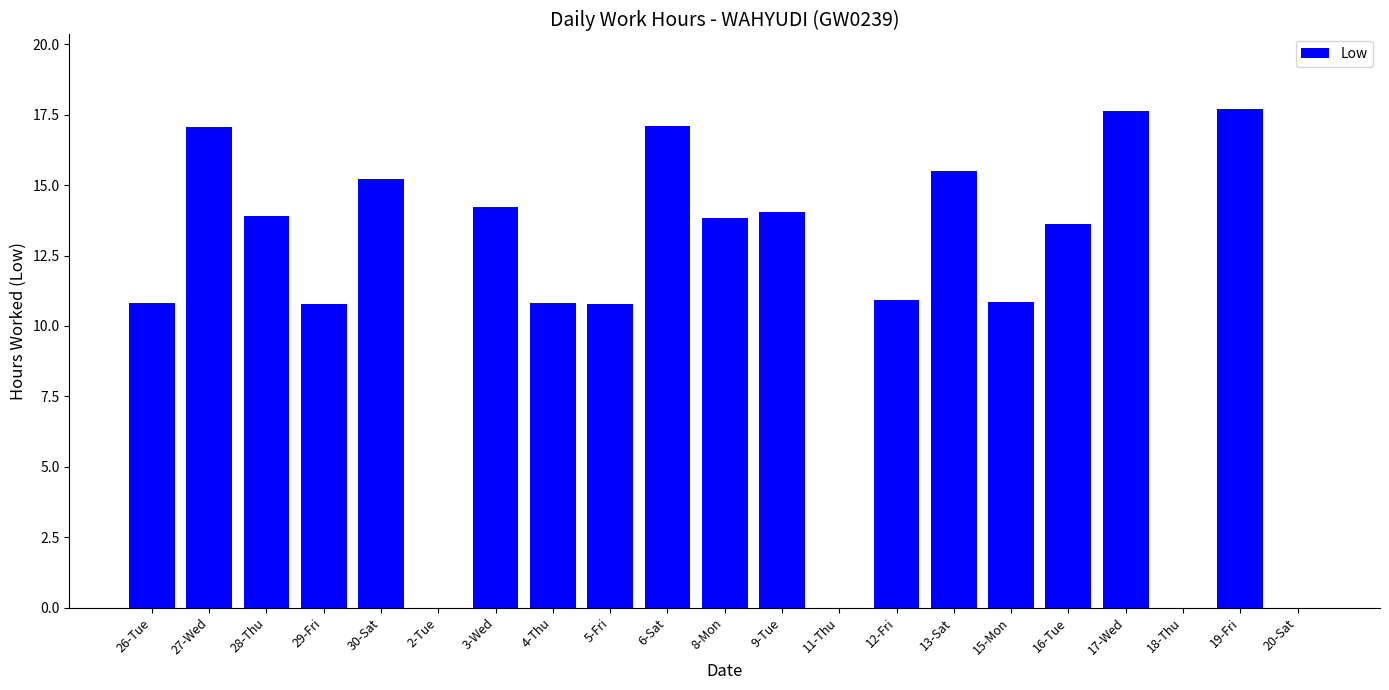

Where does the data first go above 13?

27-Wed